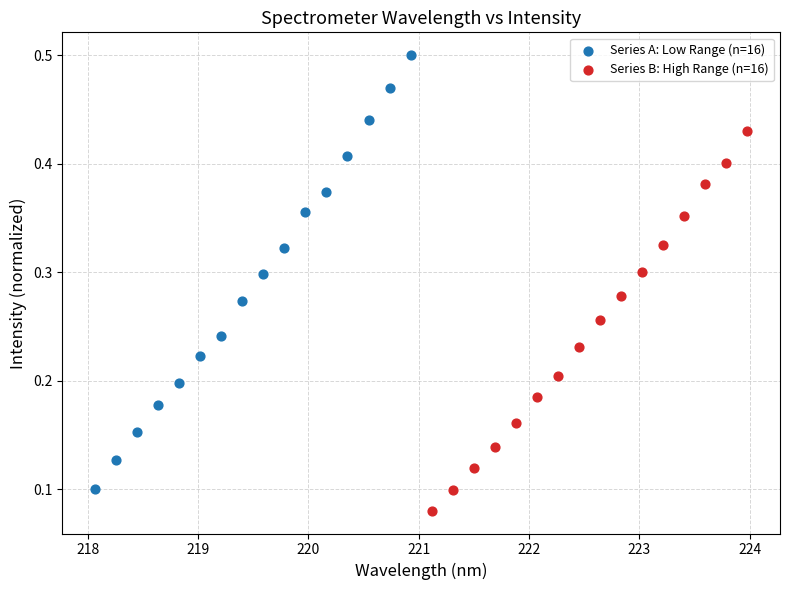

Which series reaches the maximum Y coordinate?

Series A: Low Range (n=16)